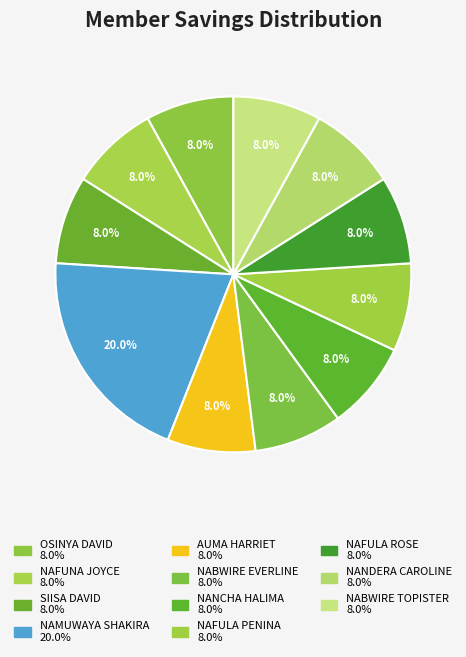

Rank the categories by value from lowest to highest.

OSINYA DAVID, NAFUNA JOYCE, SIISA DAVID, AUMA HARRIET, NABWIRE EVERLINE, NANCHA HALIMA, NAFULA PENINA, NAFULA ROSE, NANDERA CAROLINE, NABWIRE TOPISTER, NAMUWAYA SHAKIRA